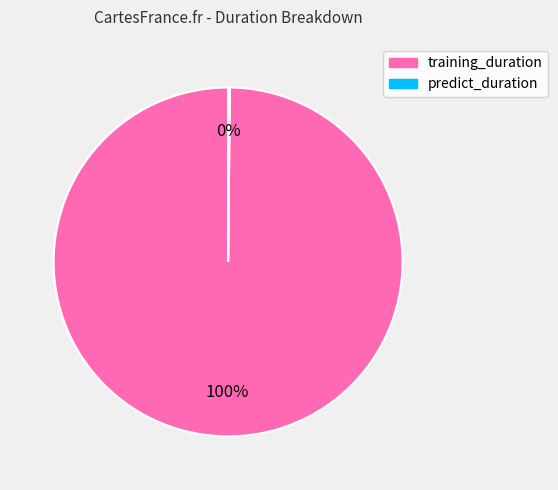

Which slice is the largest?

training_duration